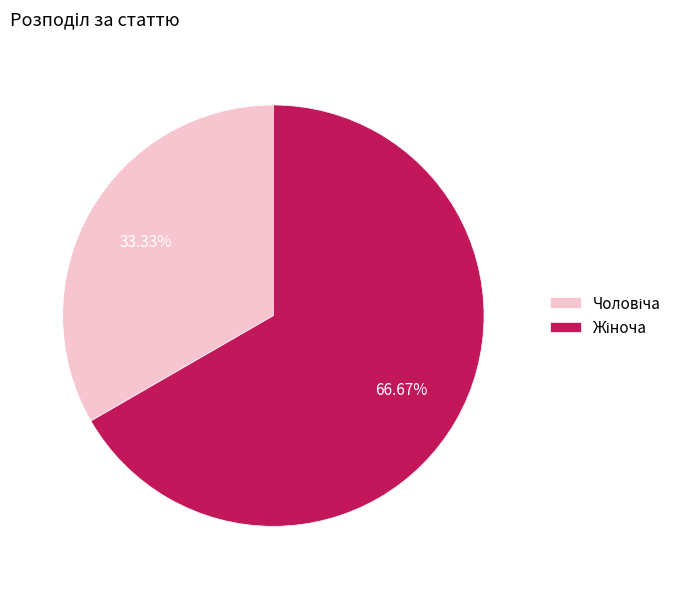

Is there any slice that represents more than half of the pie?

Yes